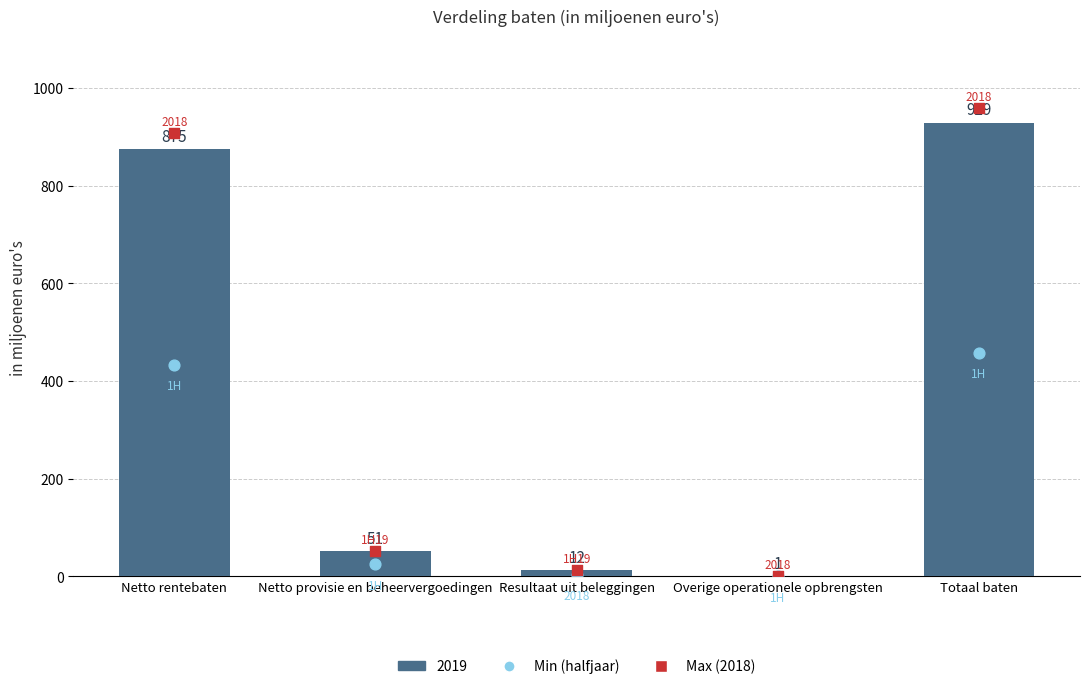

At how many categories does at least one series exceed 728?

2